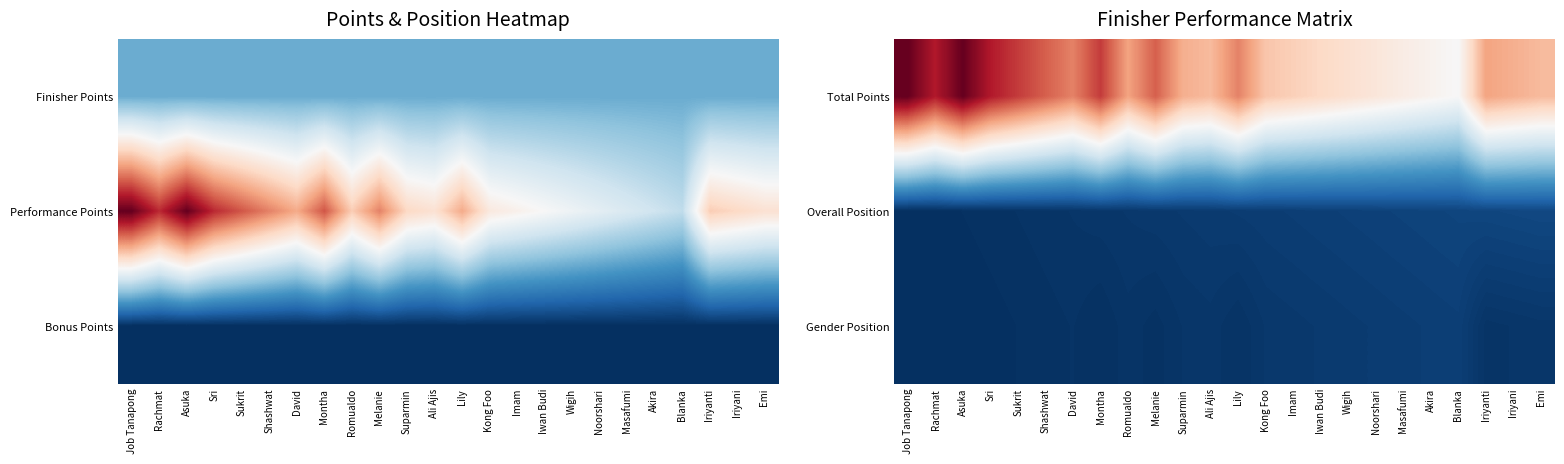

At how many categories does at least one series exceed 123?

24